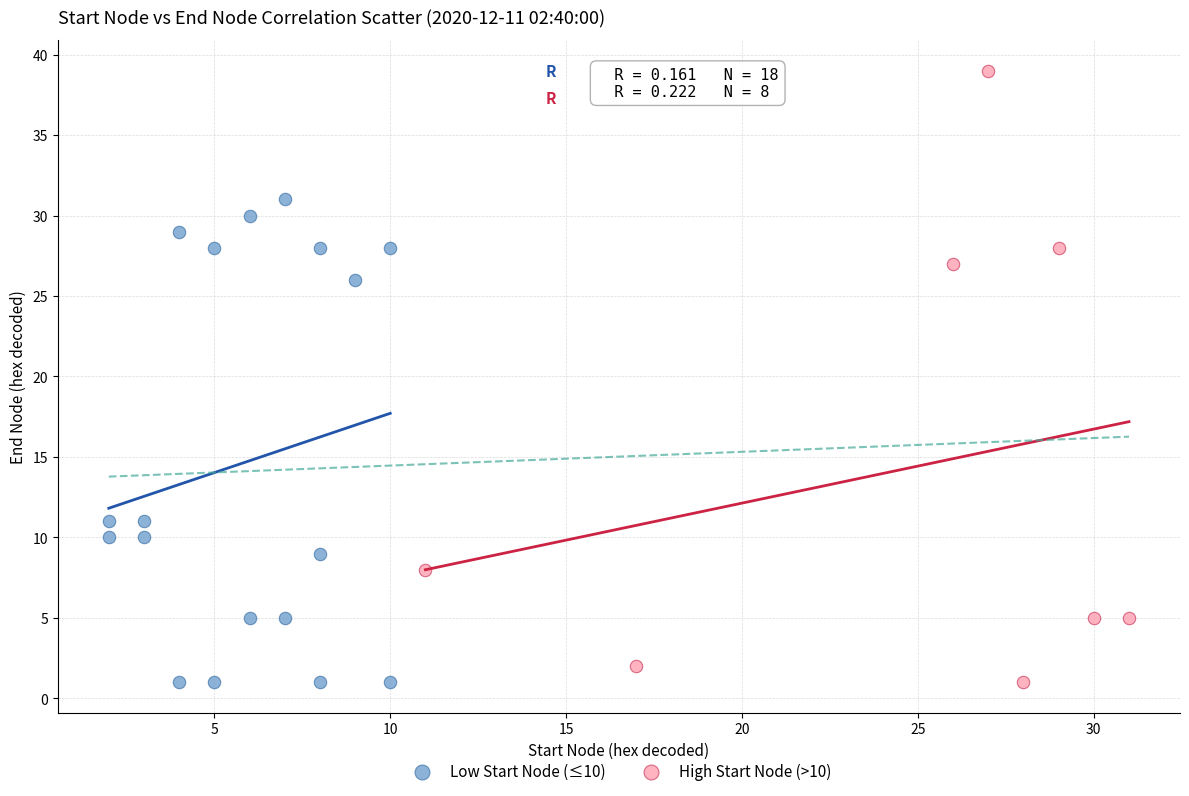

Which series reaches the maximum Y coordinate?

High Start Node (>10)